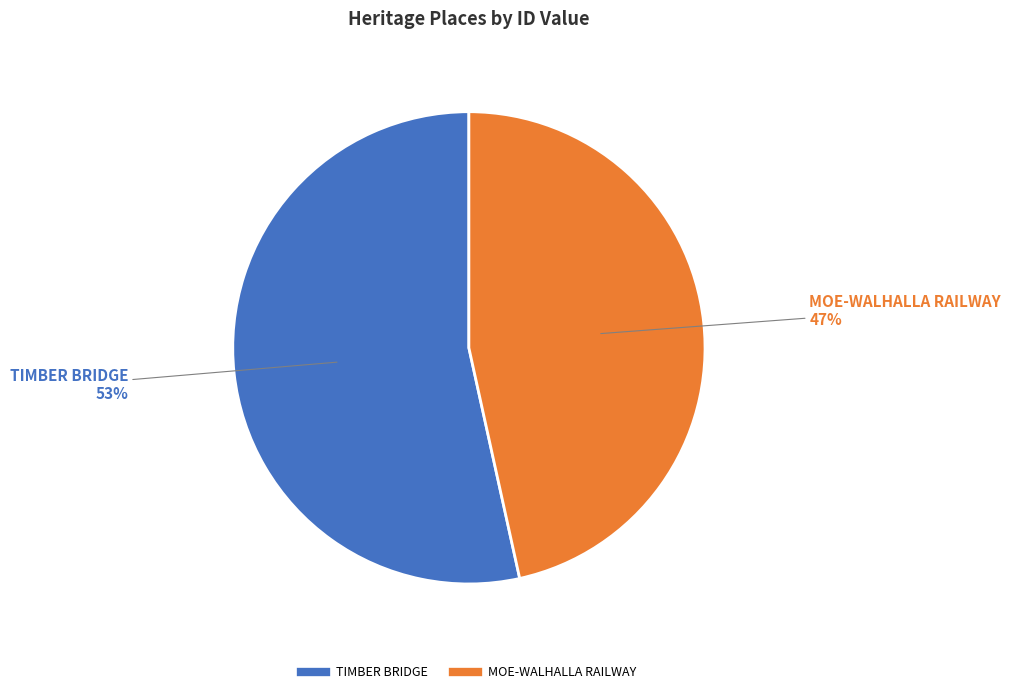

To the nearest percent, what portion does MOE-WALHALLA RAILWAY represent?

47%